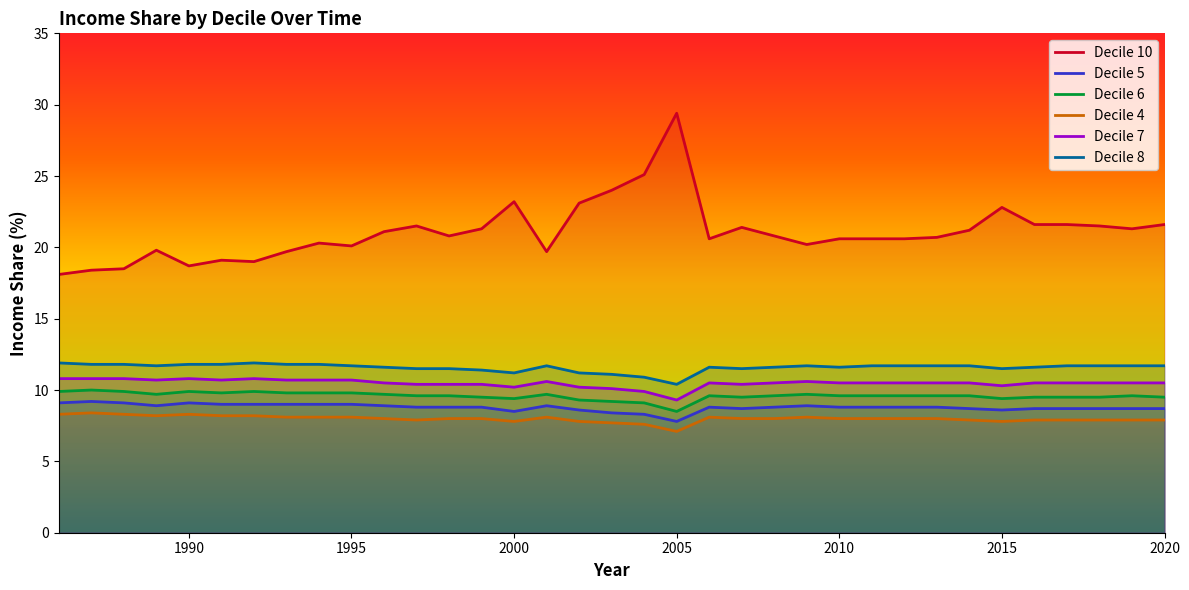

Reading left to right, extract all data points from this chart.

Decile 10: 18.1	18.4	18.5	19.8	18.7	19.1	19.0	19.7	20.3	20.1	21.1	21.5	20.8	21.3	23.2	19.7	23.1	24.0	25.1	29.4	20.6	21.4	20.8	20.2	20.6	20.6	20.6	20.7	21.2	22.8	21.6	21.6	21.5	21.3	21.6
Decile 5: 9.1	9.2	9.1	8.9	9.1	9.0	9.0	9.0	9.0	9.0	8.9	8.8	8.8	8.8	8.5	8.9	8.6	8.4	8.3	7.8	8.8	8.7	8.8	8.9	8.8	8.8	8.8	8.8	8.7	8.6	8.7	8.7	8.7	8.7	8.7
Decile 6: 9.9	10.0	9.9	9.7	9.9	9.8	9.9	9.8	9.8	9.8	9.7	9.6	9.6	9.5	9.4	9.7	9.3	9.2	9.1	8.5	9.6	9.5	9.6	9.7	9.6	9.6	9.6	9.6	9.6	9.4	9.5	9.5	9.5	9.6	9.5
Decile 4: 8.3	8.4	8.3	8.2	8.3	8.2	8.2	8.1	8.1	8.1	8.0	7.9	8.0	8.0	7.8	8.1	7.8	7.7	7.6	7.1	8.1	8.0	8.0	8.1	8.0	8.0	8.0	8.0	7.9	7.8	7.9	7.9	7.9	7.9	7.9
Decile 7: 10.8	10.8	10.8	10.7	10.8	10.7	10.8	10.7	10.7	10.7	10.5	10.4	10.4	10.4	10.2	10.6	10.2	10.1	9.9	9.3	10.5	10.4	10.5	10.6	10.5	10.5	10.5	10.5	10.5	10.3	10.5	10.5	10.5	10.5	10.5
Decile 8: 11.9	11.8	11.8	11.7	11.8	11.8	11.9	11.8	11.8	11.7	11.6	11.5	11.5	11.4	11.2	11.7	11.2	11.1	10.9	10.4	11.6	11.5	11.6	11.7	11.6	11.7	11.7	11.7	11.7	11.5	11.6	11.7	11.7	11.7	11.7